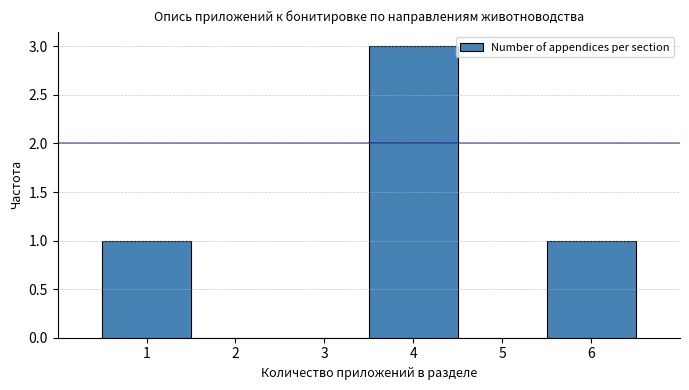

Reading left to right, list every bar in this chart as the range it spans on the x-axis followed by its height. The values are not printed on the chart, so give them approximately, as read against the axis.

0.5 to 1.5: 1
1.5 to 2.5: 0
2.5 to 3.5: 0
3.5 to 4.5: 3
4.5 to 5.5: 0
5.5 to 6.5: 1